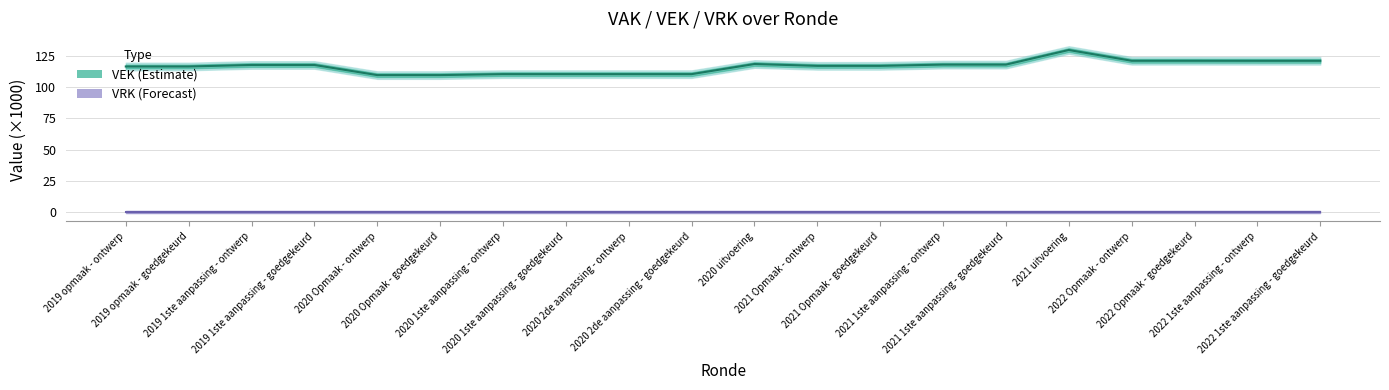

What is the value of the 13th point from the left?

116.8